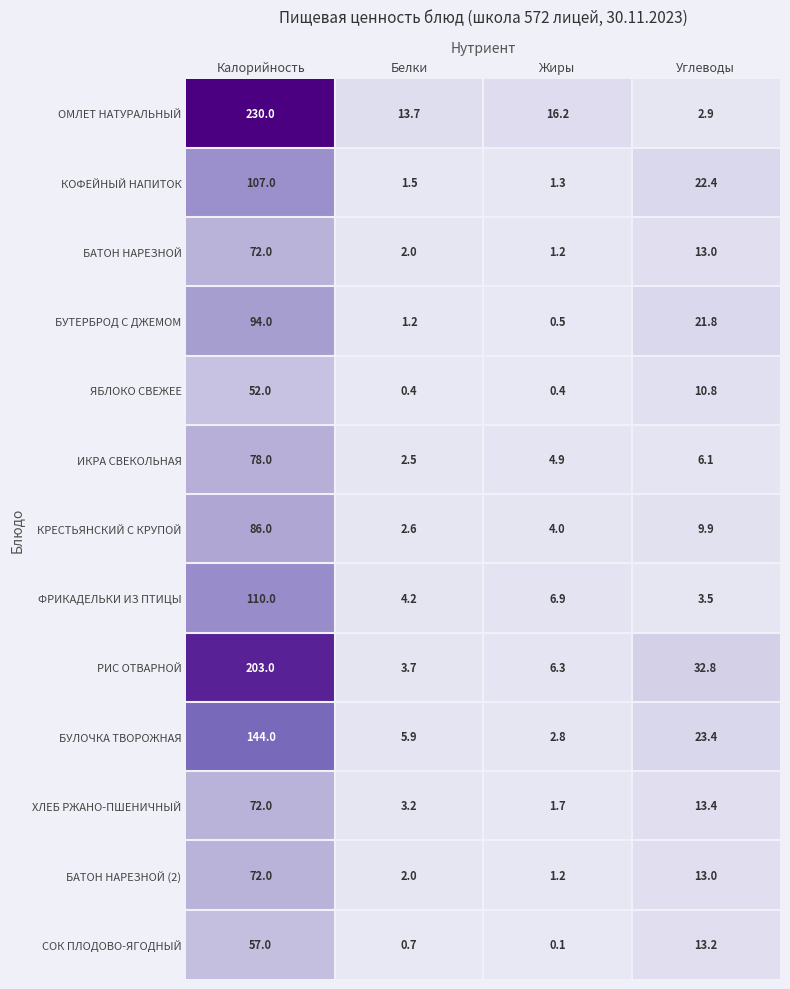

What is the difference between the РИС ОТВАРНОЙ values at Жиры and Углеводы?

26.5